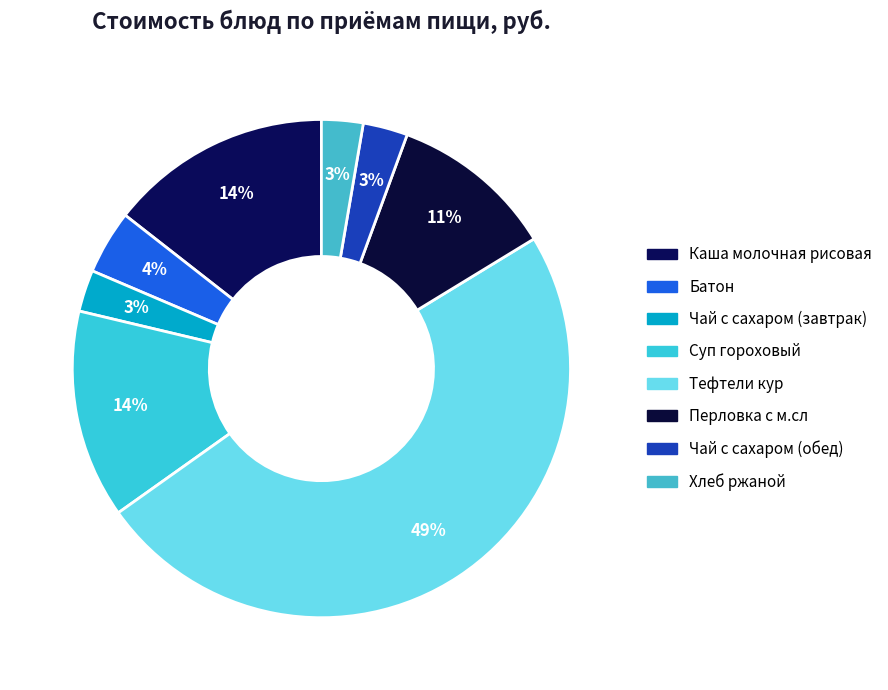

How many slices are in this pie chart?

8